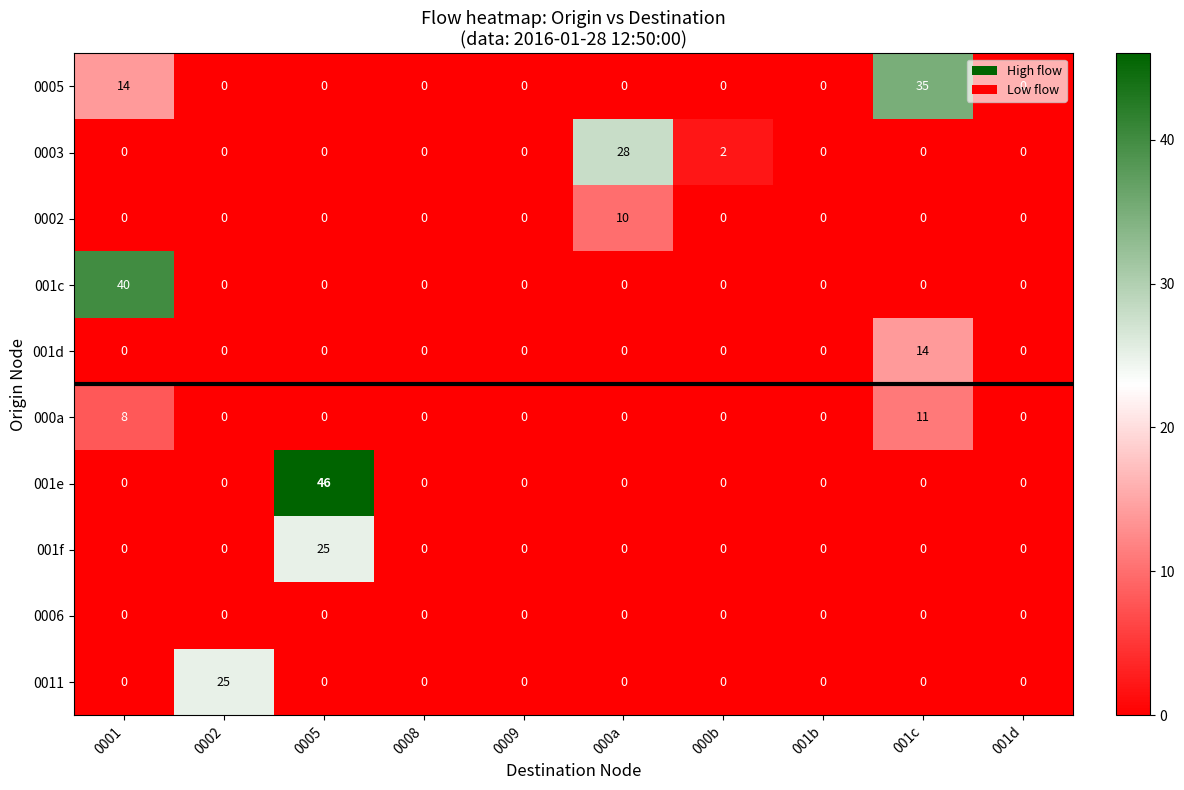

True or false: 001e has a value of -17 at 001d.

False